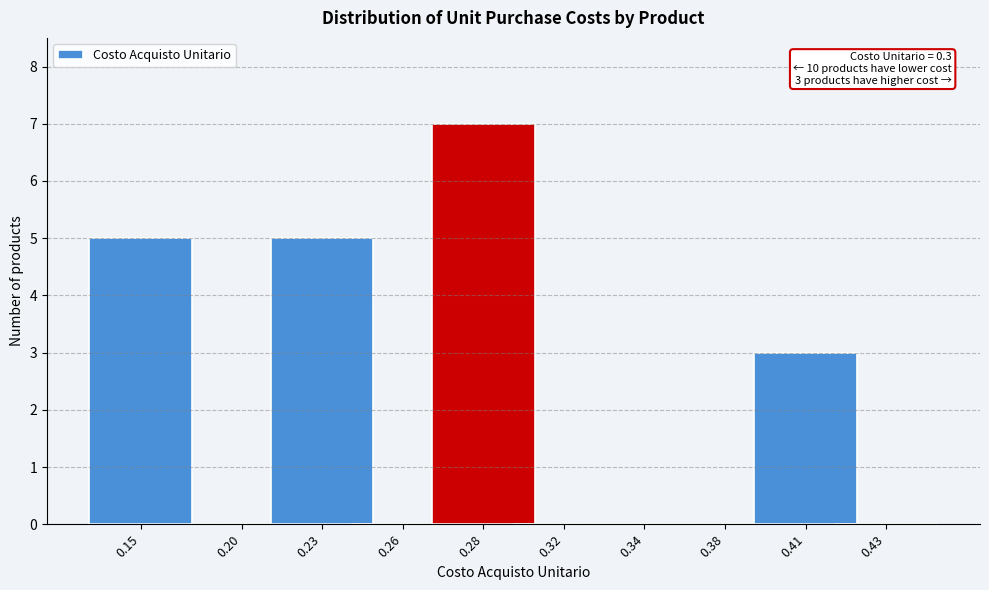

Reading right to left, extract all data points from this chart.

0.43=0	0.41=3	0.38=0	0.34=0	0.32=0	0.28=7	0.26=0	0.23=5	0.20=0	0.15=5